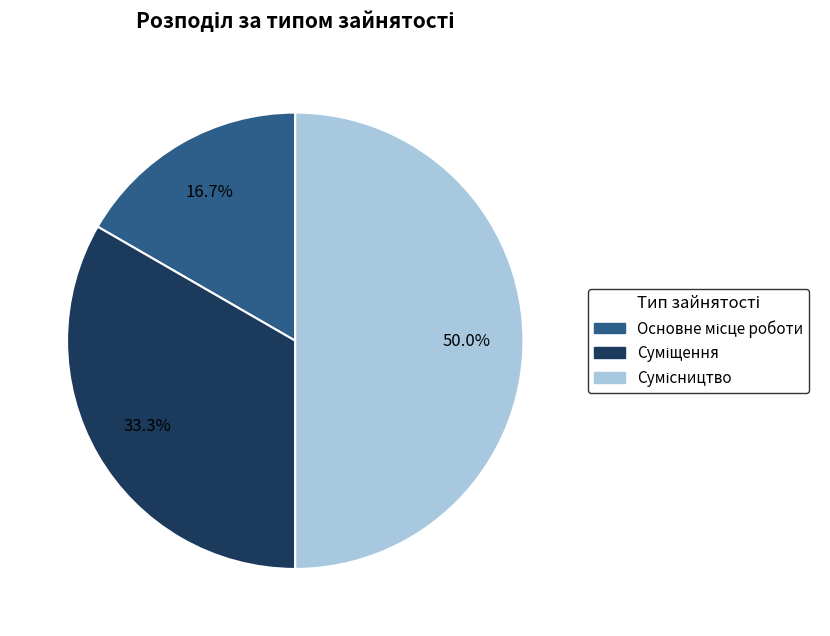

How many segments does this pie chart have?

3